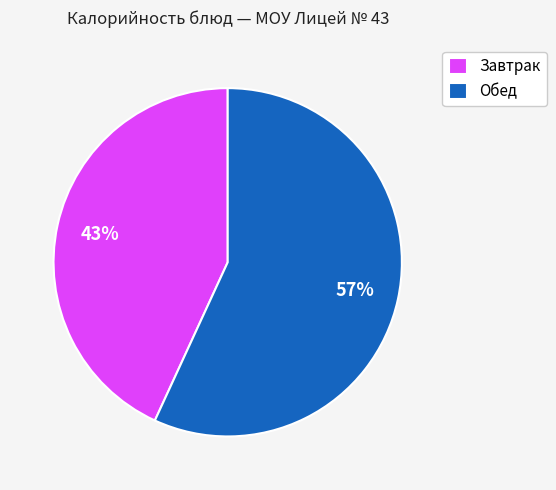

The Обед slice represents 57% of the pie. True or false?

True